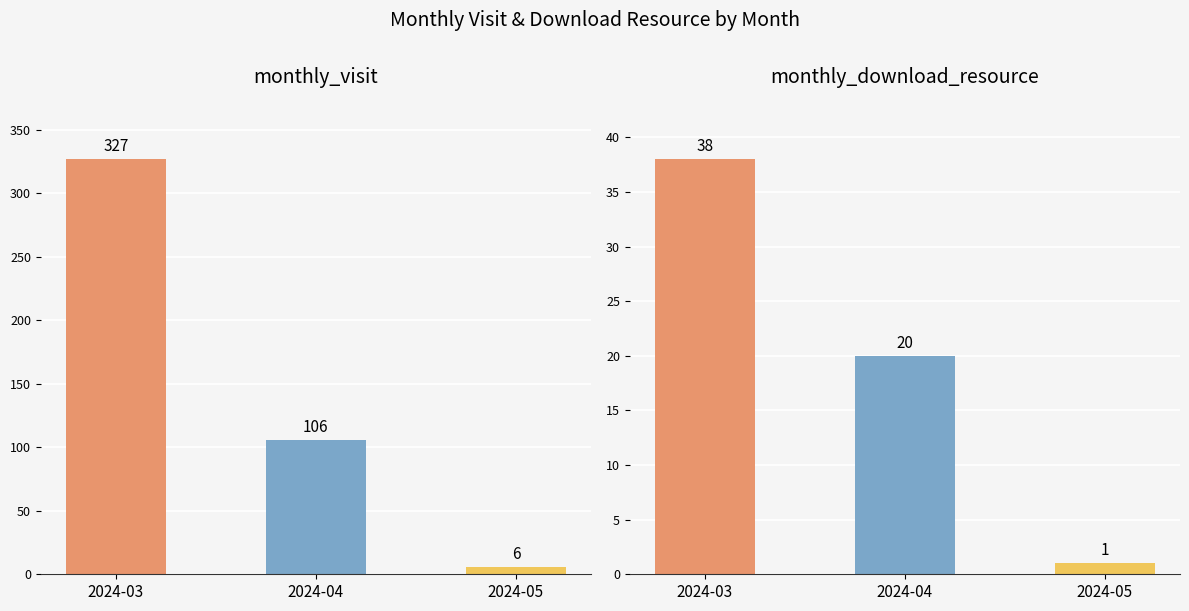

Which category has the lowest value in the monthly_download_resource series?

2024-05